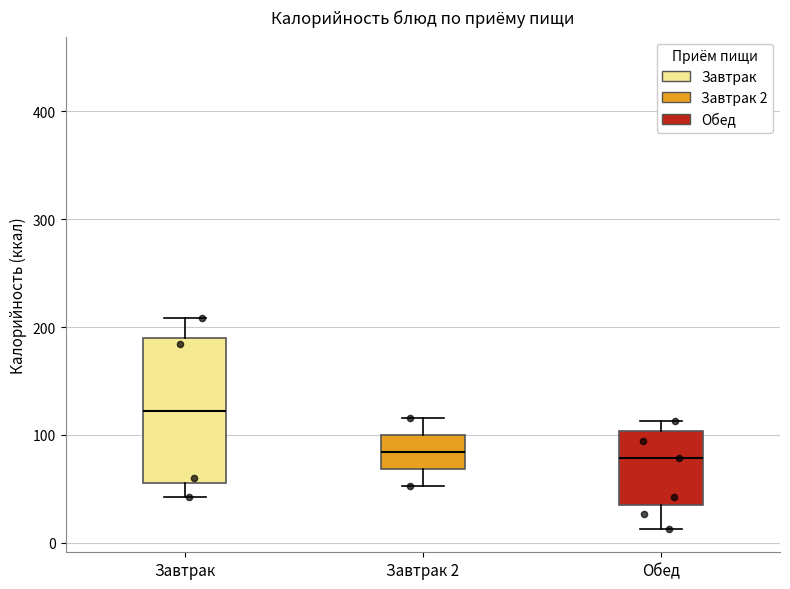

Reading left to right, transcribe this box plot: for each box, give where its median line is, the range the box spans, and where its two whiskers end, as read against the y-axis. The values are not printed on the chart, so give them approximately, as read against the axis.

Завтрак: median 120, box 60 to 190, whiskers 40 to 210
Завтрак 2: median 80, box 70 to 100, whiskers 50 to 120
Обед: median 80, box 30 to 100, whiskers 10 to 110